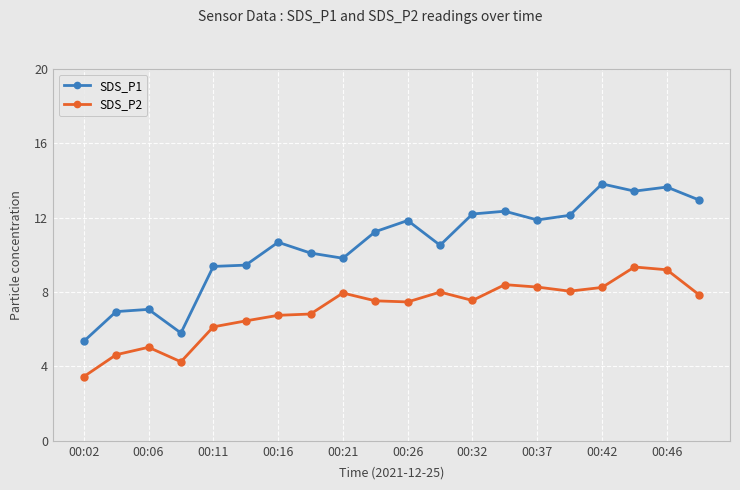

True or false: SDS_P1 and SDS_P2 intersect in this chart.

False